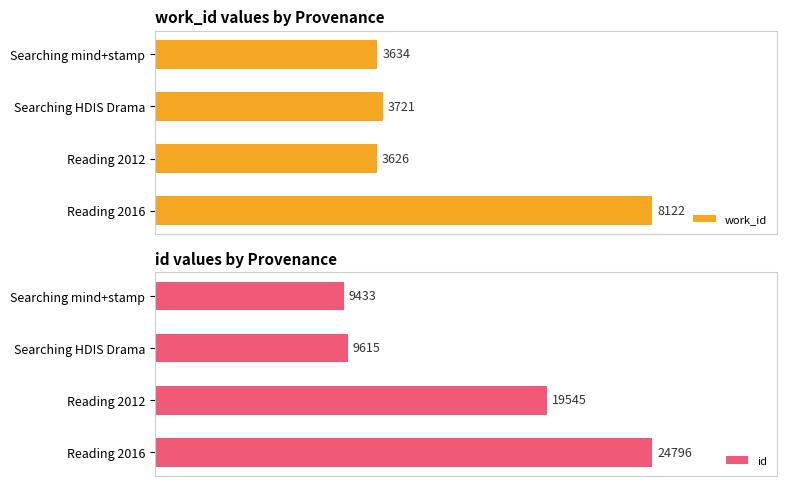

At which label is id closest to 17114?

Reading 2012